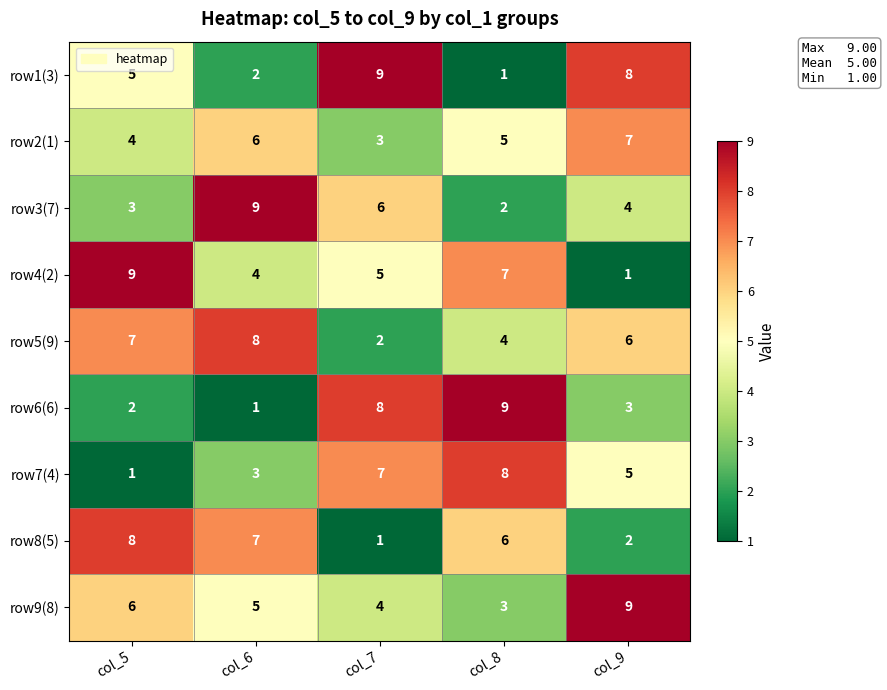

What is the smallest value displayed?

1